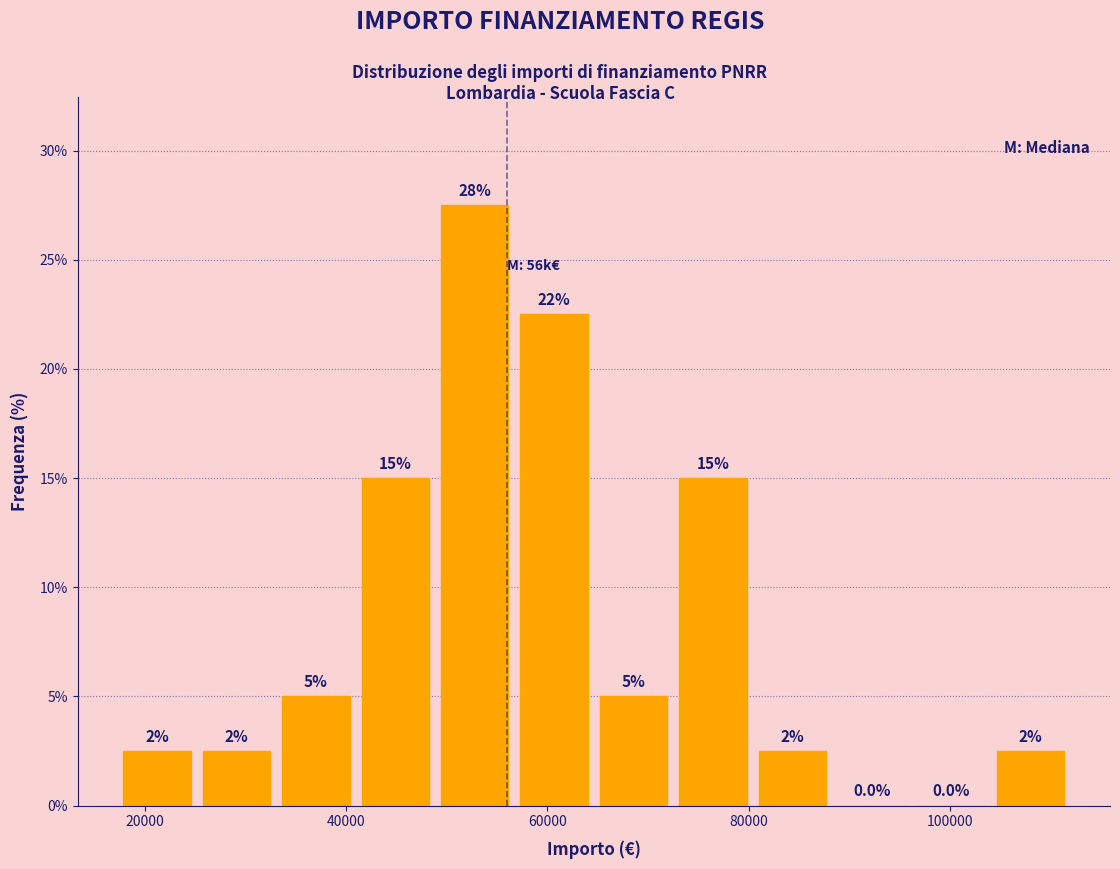

Read against the x-axis, roughly where is the centre of the tallest bar?

52000